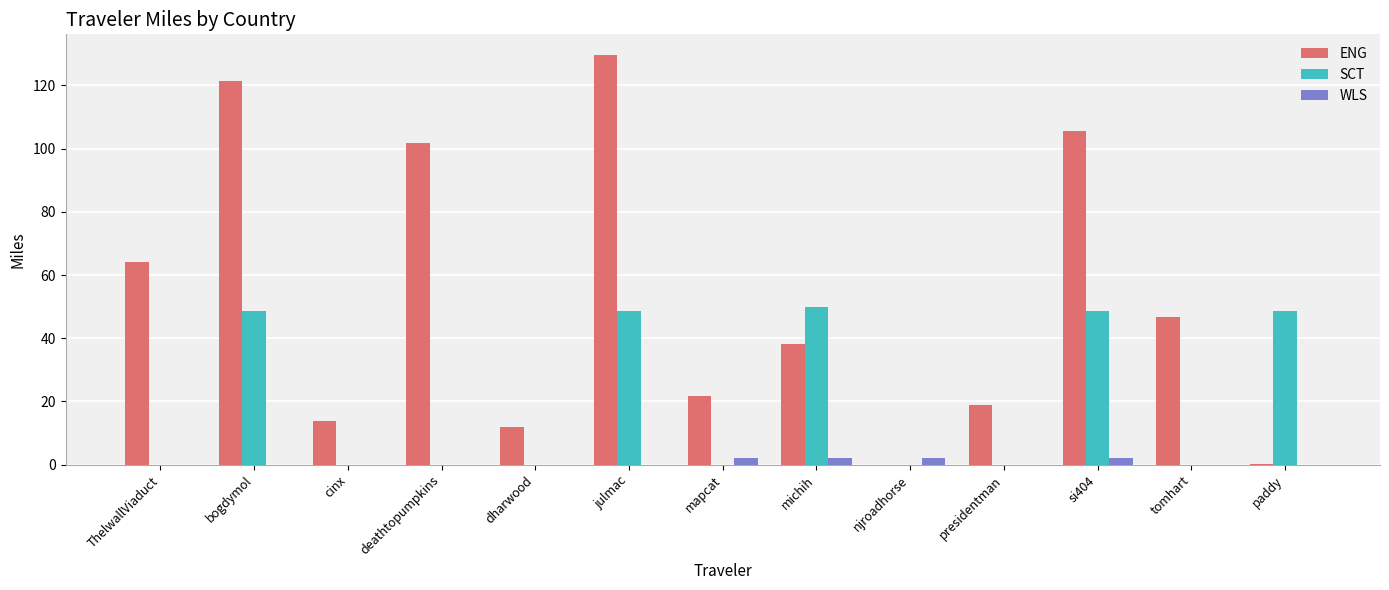

What is the approximate value of ENG at julmac?

129.7